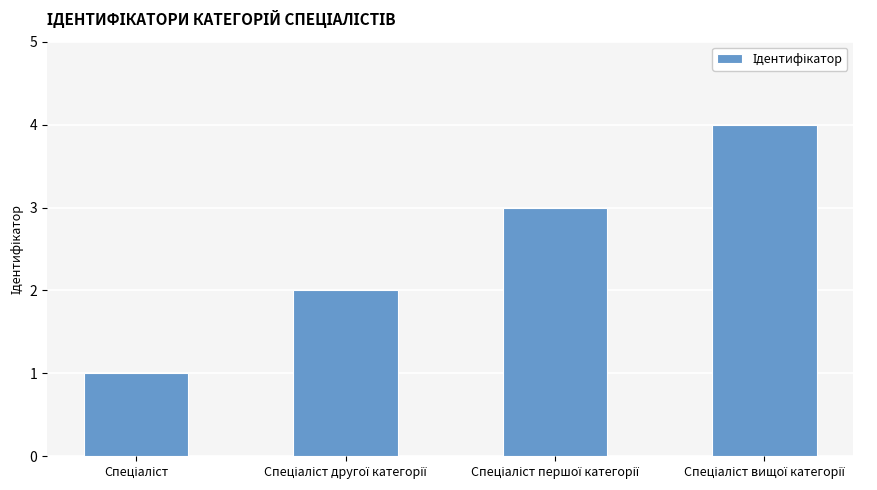

How many distinct data groups are displayed?

1